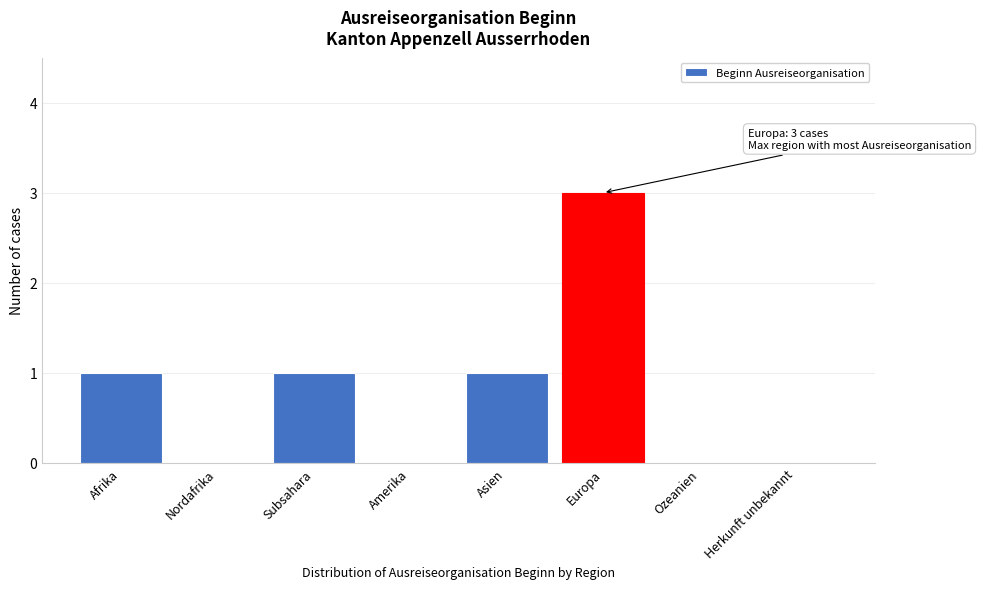

Reading right to left, list all the values displayed in this chart.

Herkunft unbekannt=0	Ozeanien=0	Europa=3	Asien=1	Amerika=0	Subsahara=1	Nordafrika=0	Afrika=1